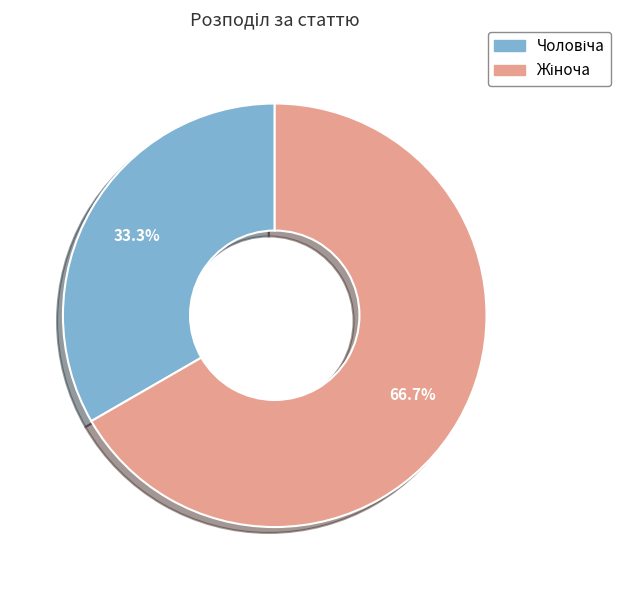

Is there a majority slice in this chart?

Yes